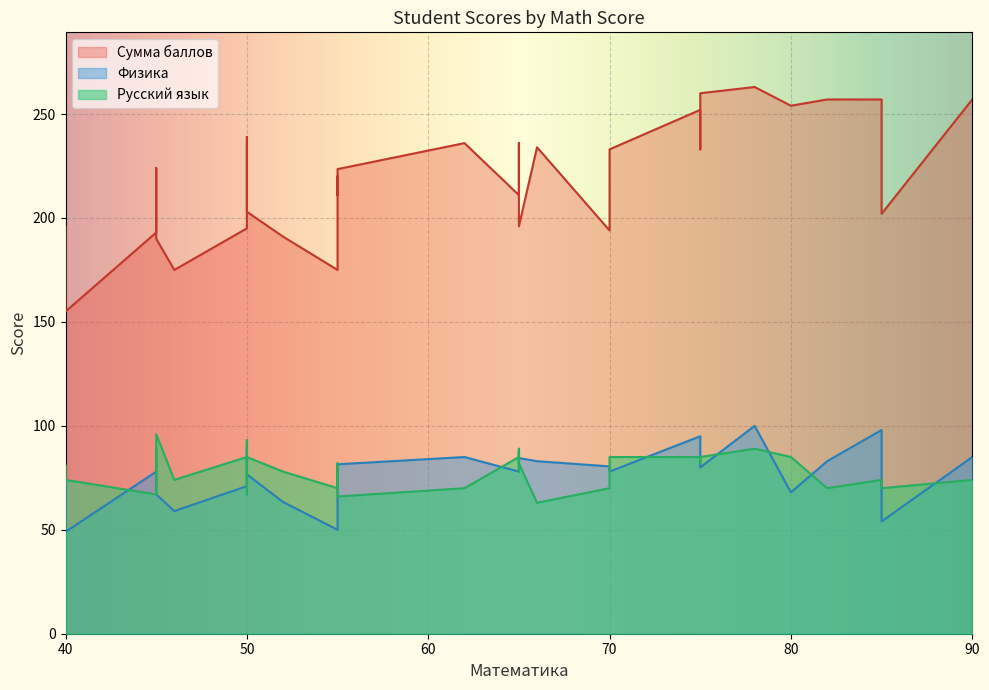

List the series in order of their overall mean, highest first.

Сумма баллов, Русский язык, Физика